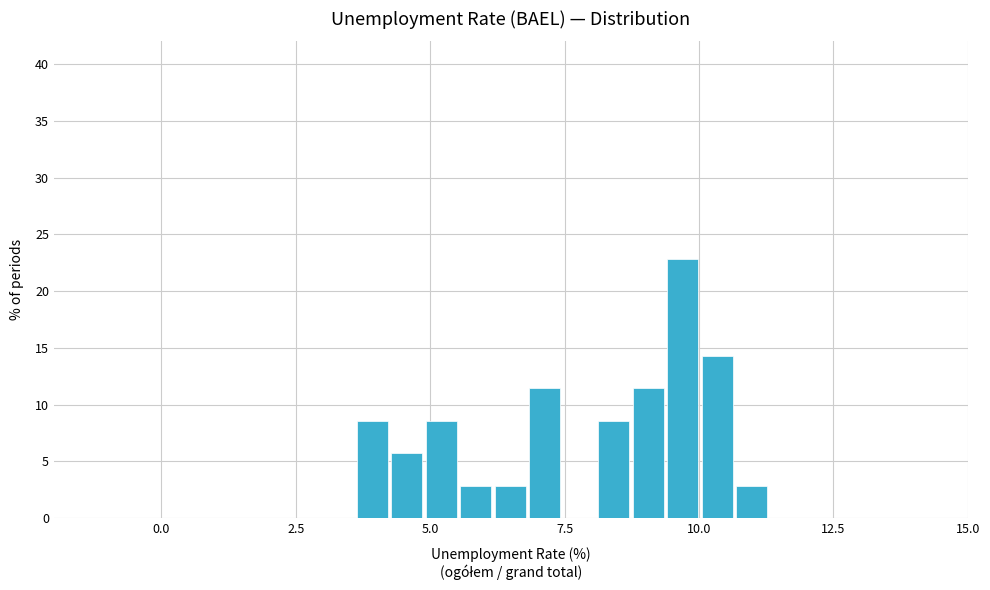

Around what value on the x-axis is the tallest bar? Give the approximate position of its centre, as read against the axis.

9.5